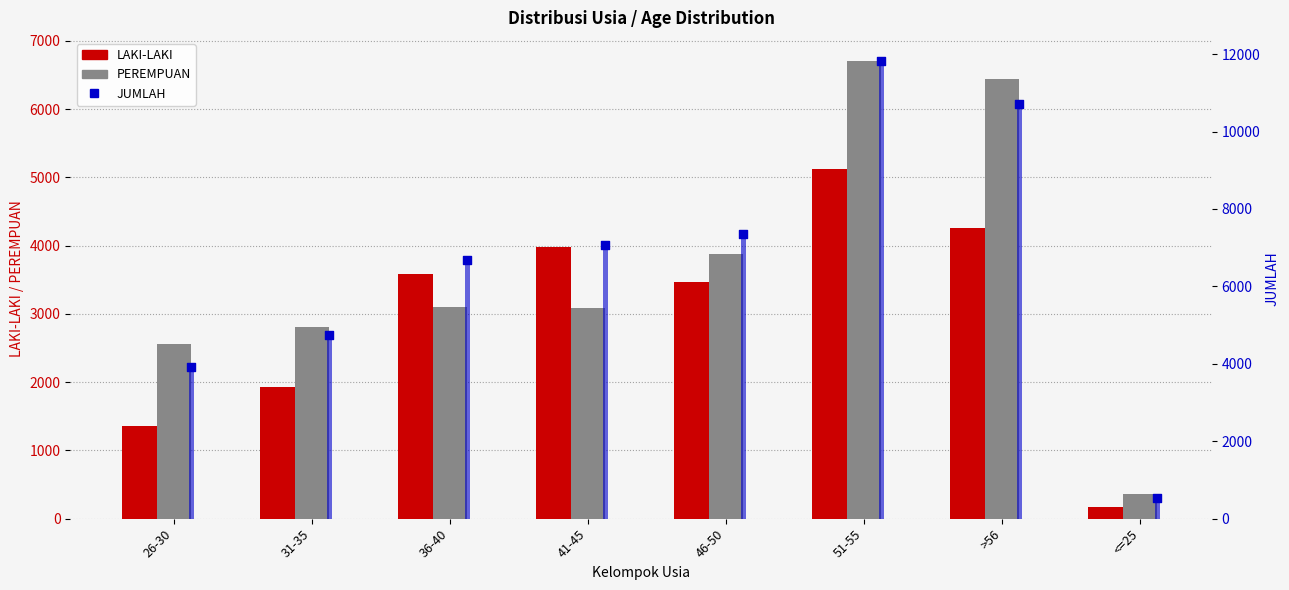

Which series contains the highest Y value?

JUMLAH